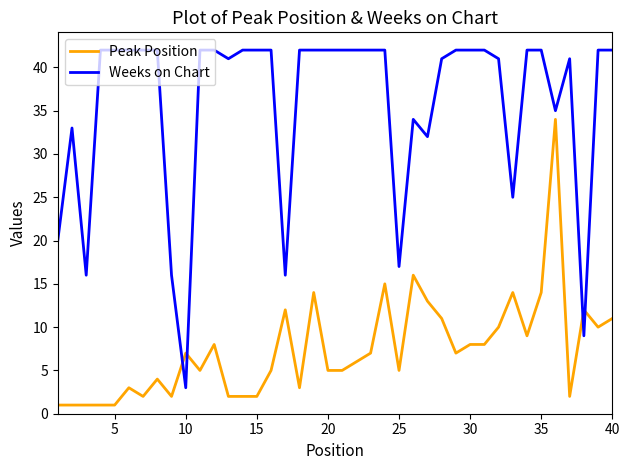

Rank the series by their average value, from lowest to highest.

Peak Position, Weeks on Chart